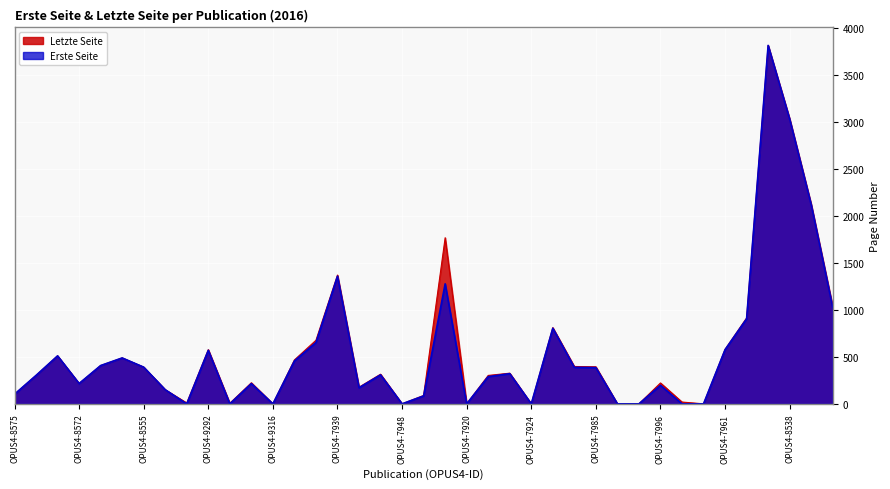

True or false: Letzte Seite and Erste Seite cross at least once.

False